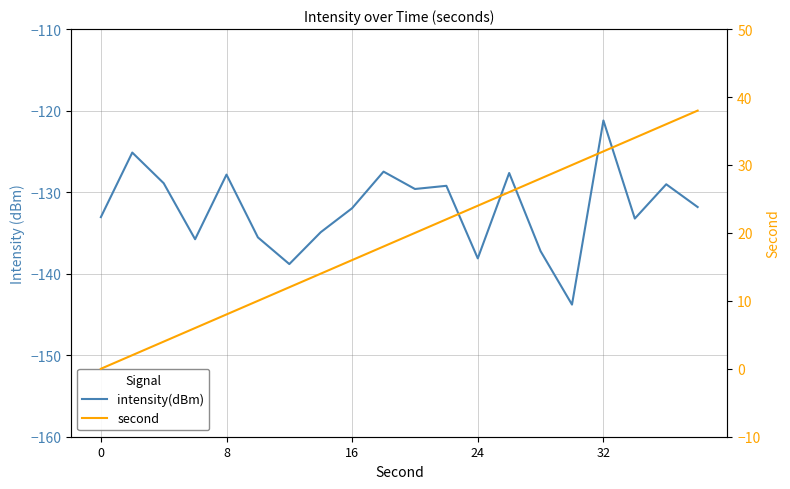

At how many categories does at least one series exceed -43?

20